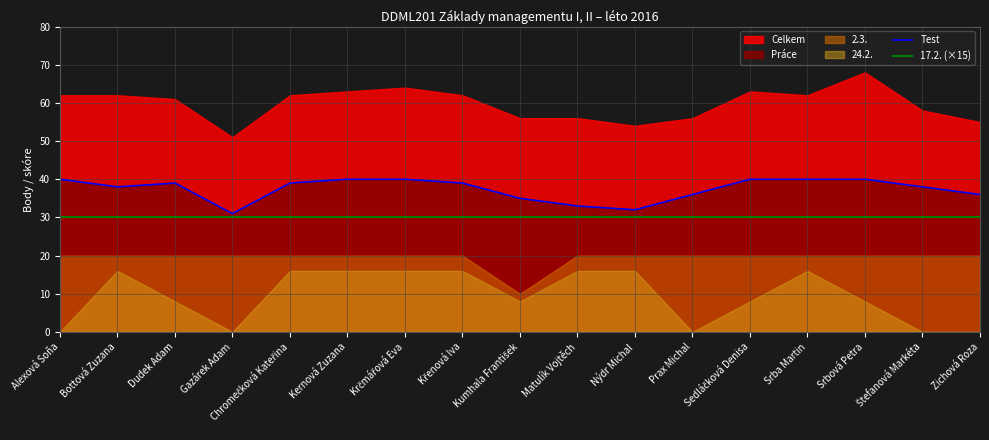

At which category is the sum across all series the highest?

Alexová Soňa